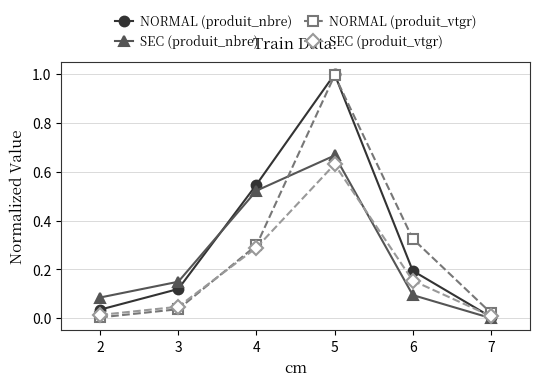

What is the maximum value shown in the chart?

1.0